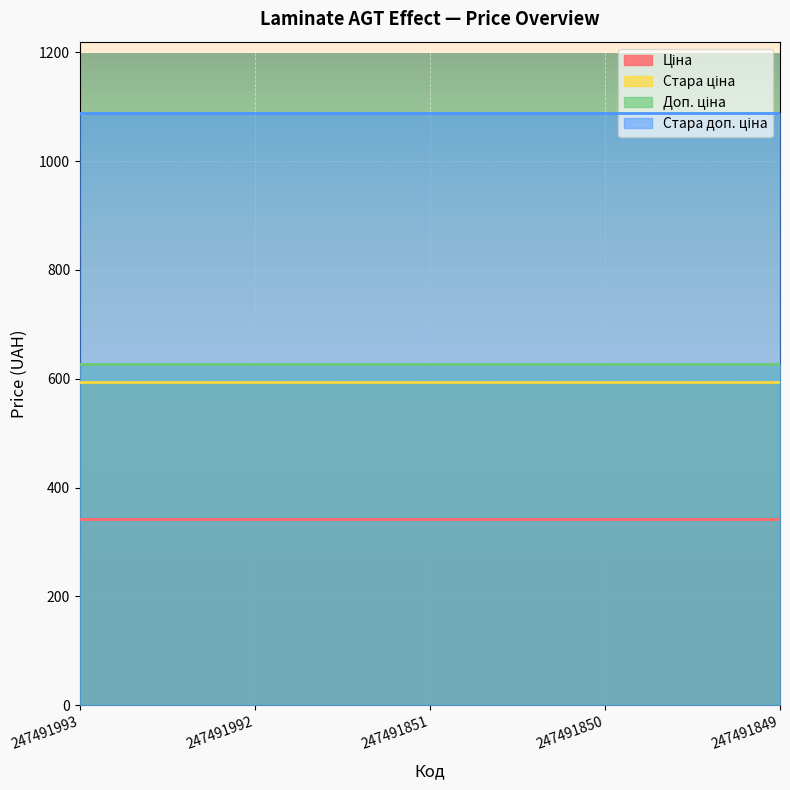

Count the number of categories in the chart.

5